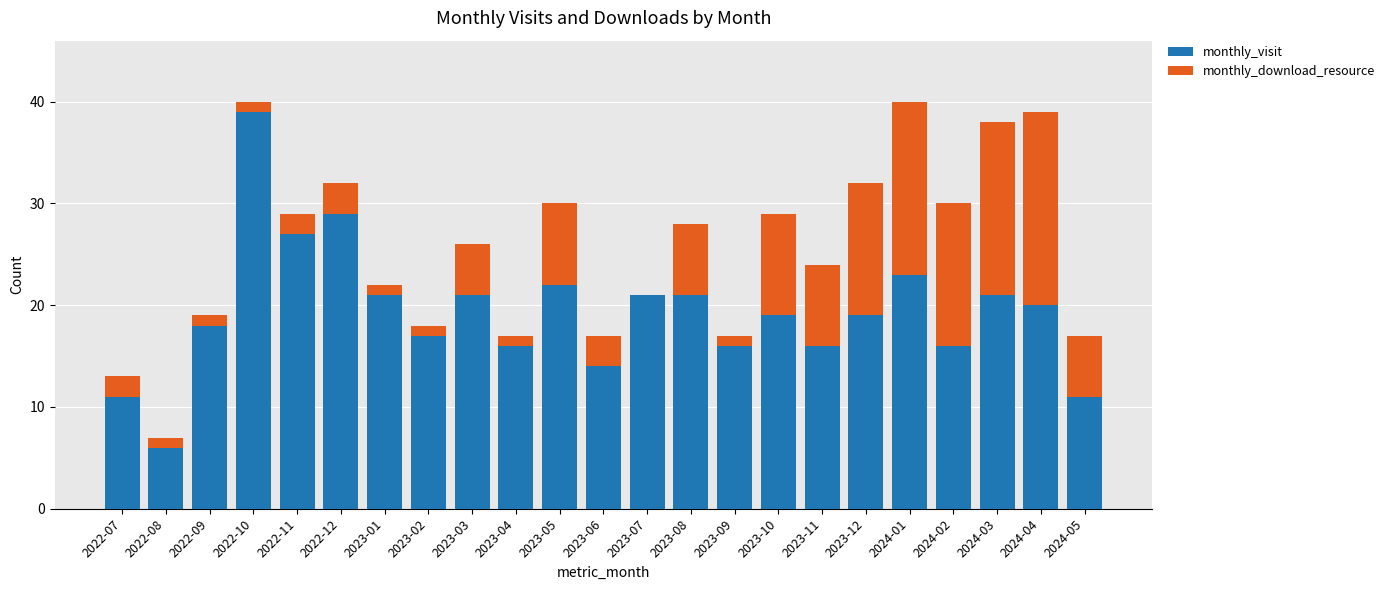

The monthly_visit series shows 17 at 2023-02. True or false?

True